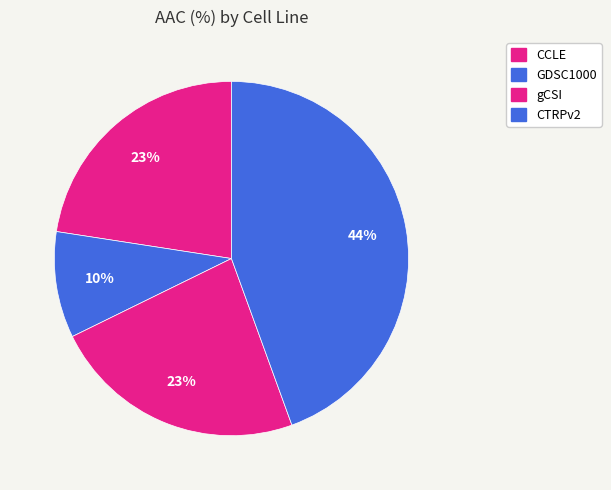

To the nearest percent, what is the combined percentage of CTRPv2 and gCSI?

68%